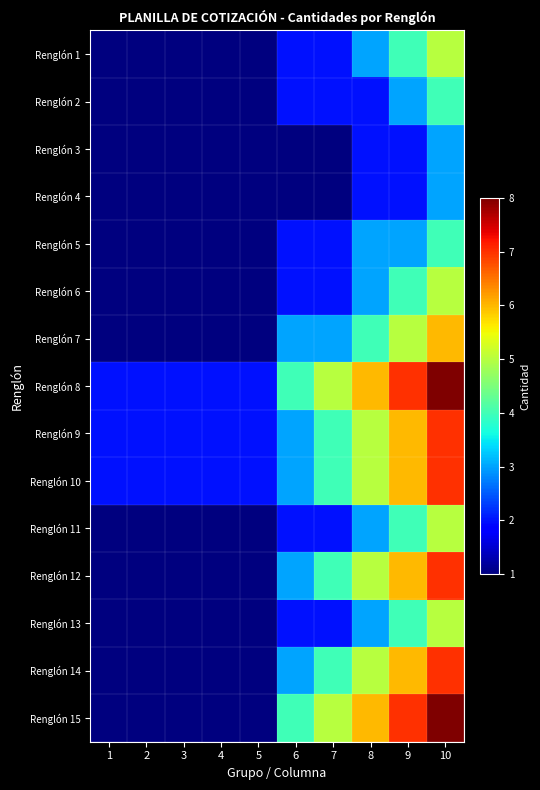

What is the difference between the highest and lowest values at 1?

1